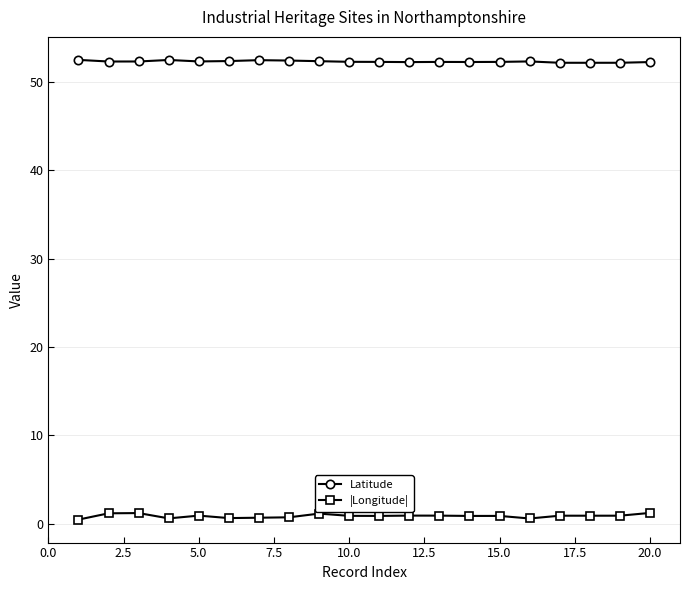

Which series has the largest total across all categories?

Latitude